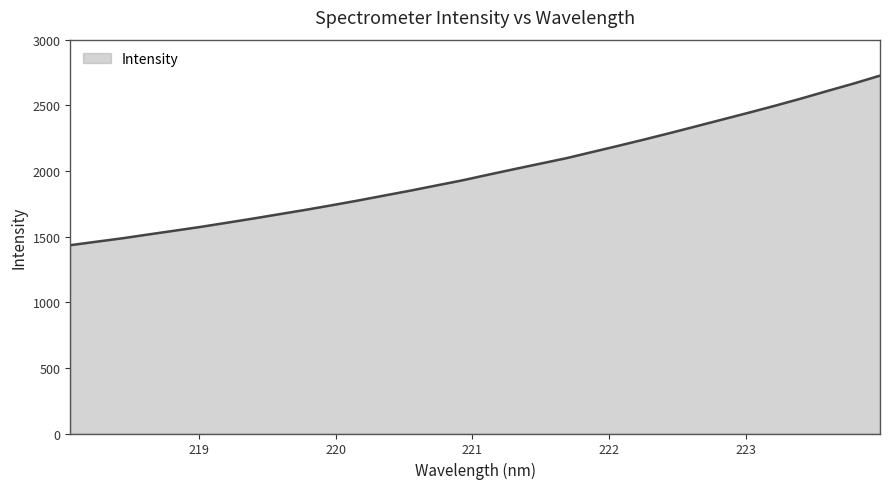

How many values exceed 1971?

16